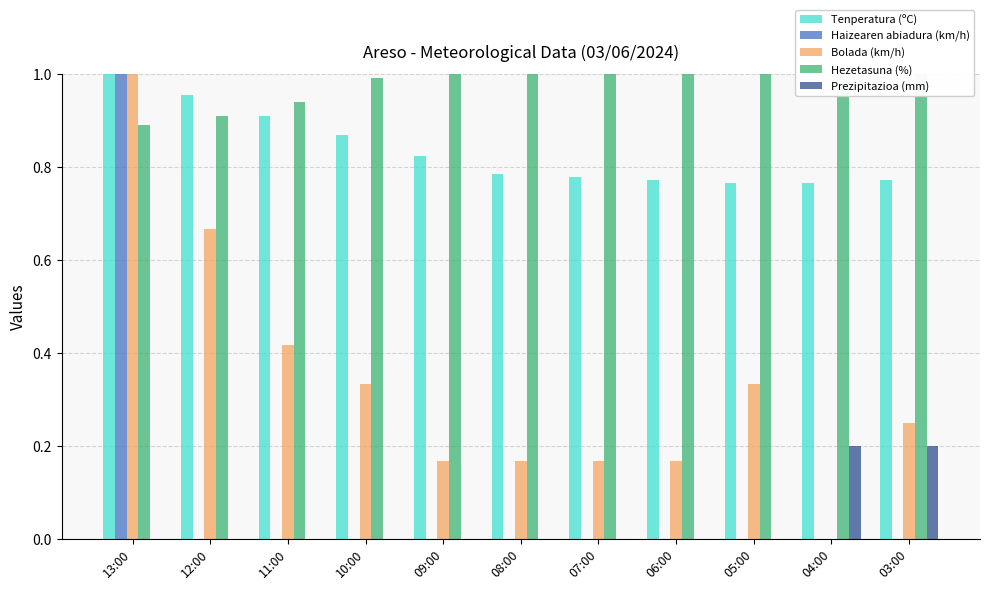

Which series has the largest range (max minus min)?

Haizearen abiadura (km/h)